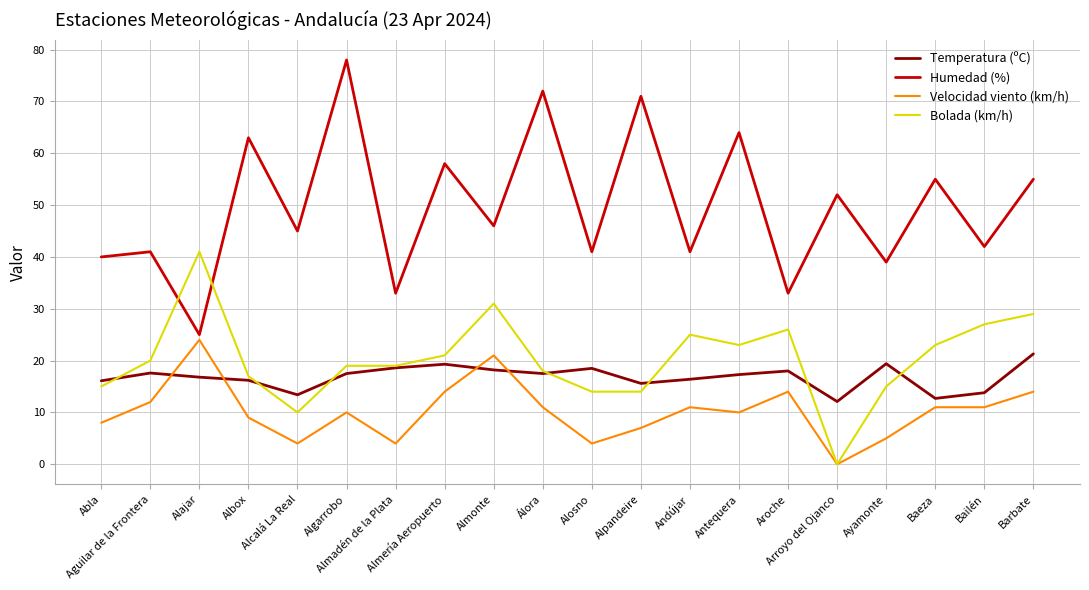

Which series has the largest range (max minus min)?

Humedad (%)